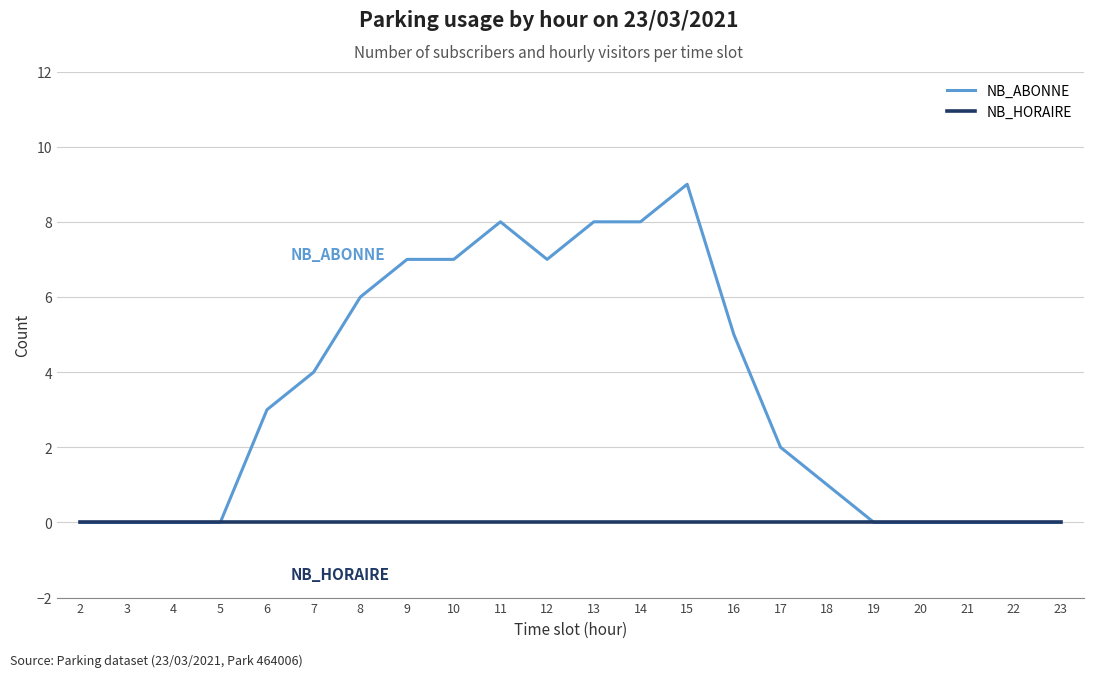

At 16, list the series in order from smallest to largest.

NB_HORAIRE, NB_ABONNE